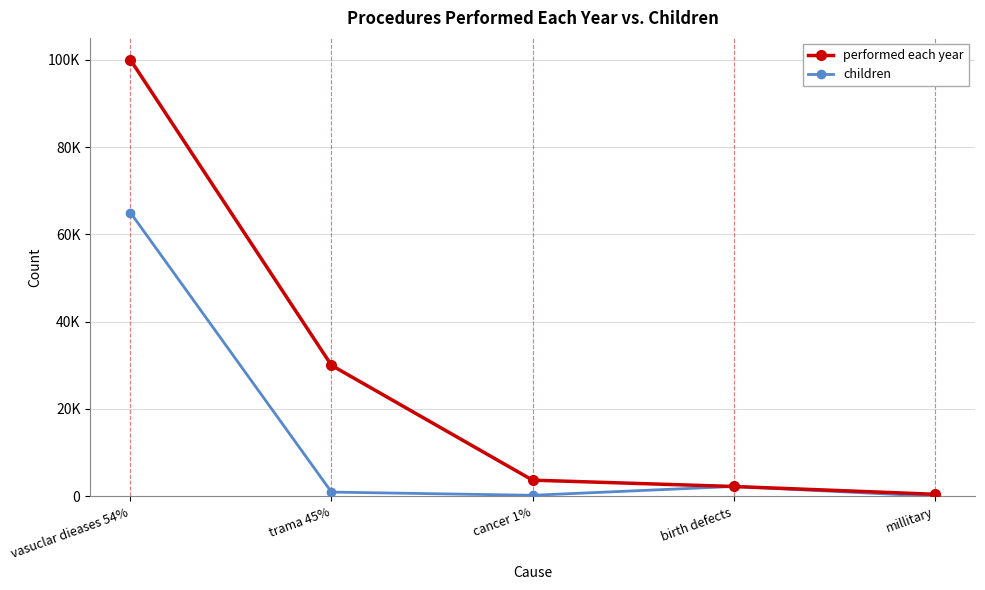

True or false: performed each year and children cross at least once.

False